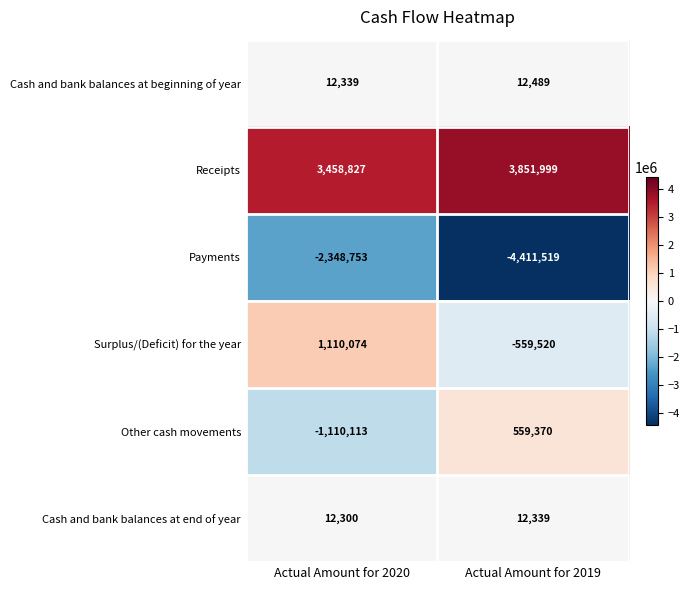

At how many categories does at least one series exceed 687504?

2